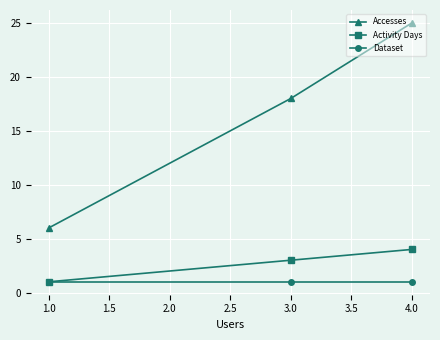

Rank the series by their maximum value, from highest to lowest.

Accesses, Activity Days, Dataset